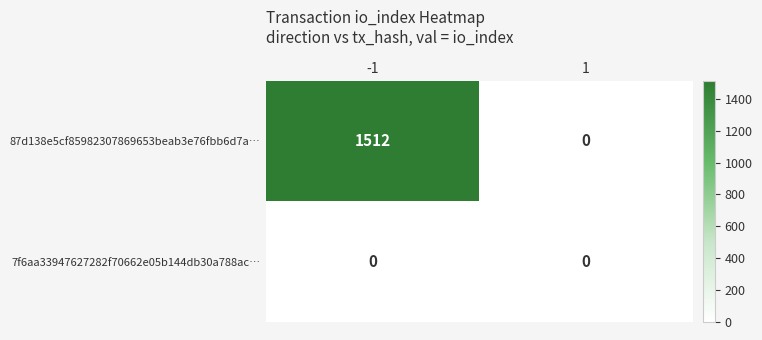

Which series has the widest spread of values?

87d138e5cf85982307869653beab3e76fbb6d7a…